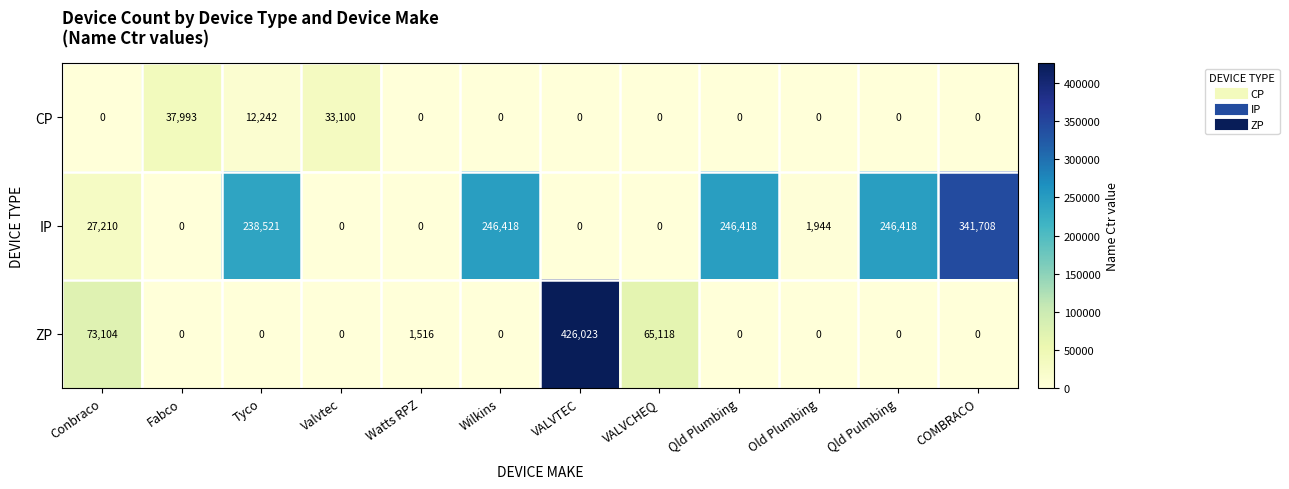

How many data points does each series have?

12